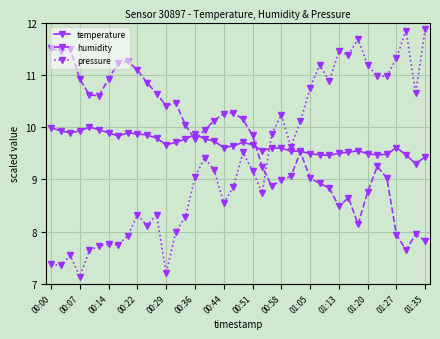

How many values in the pressure series are below 9?

18